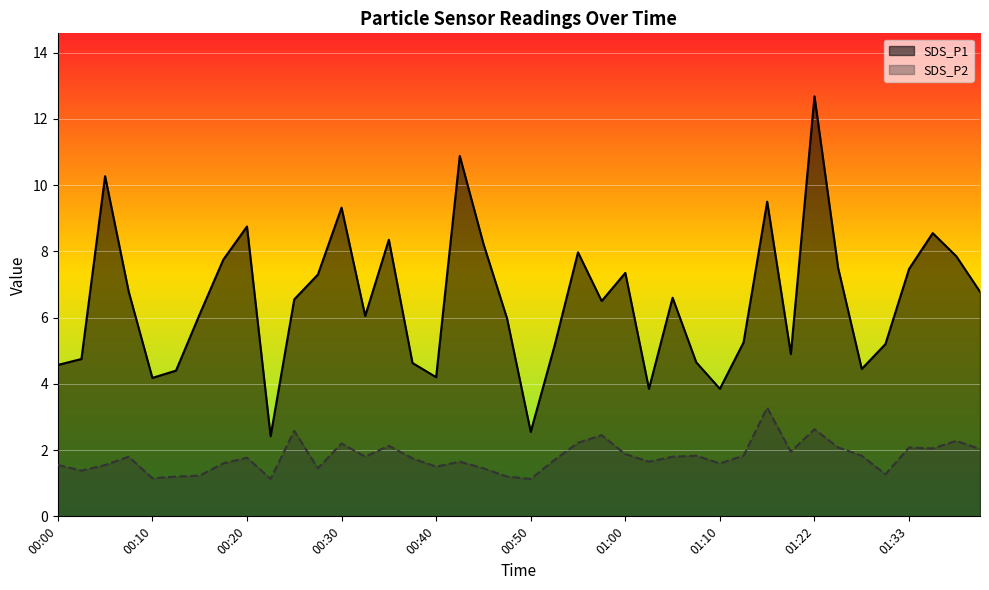

What is the value of the SDS_P1 point at the 24th from the left?

6.5